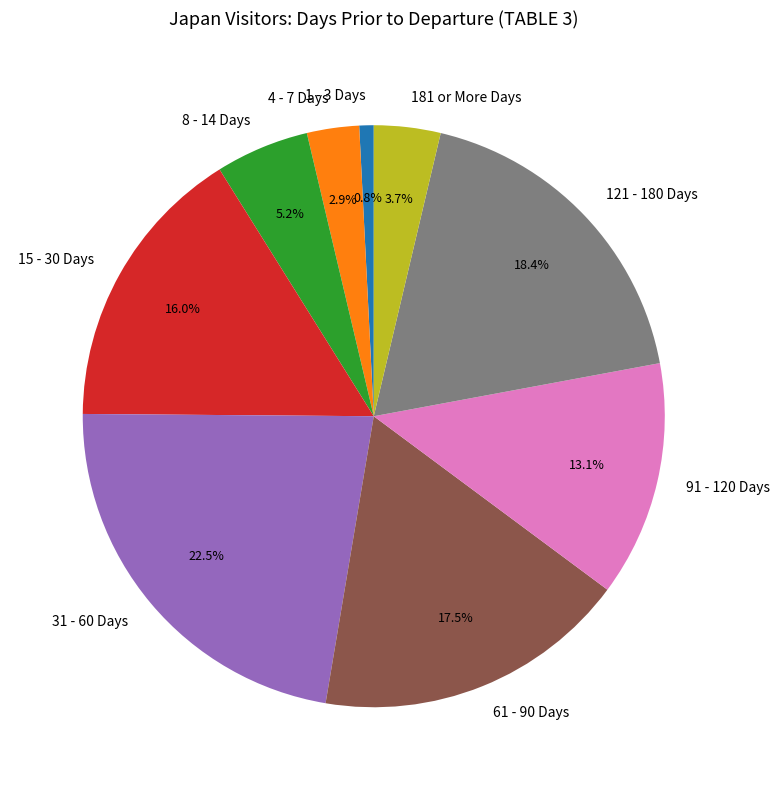

What is the smallest slice in the pie chart?

1 - 3 Days